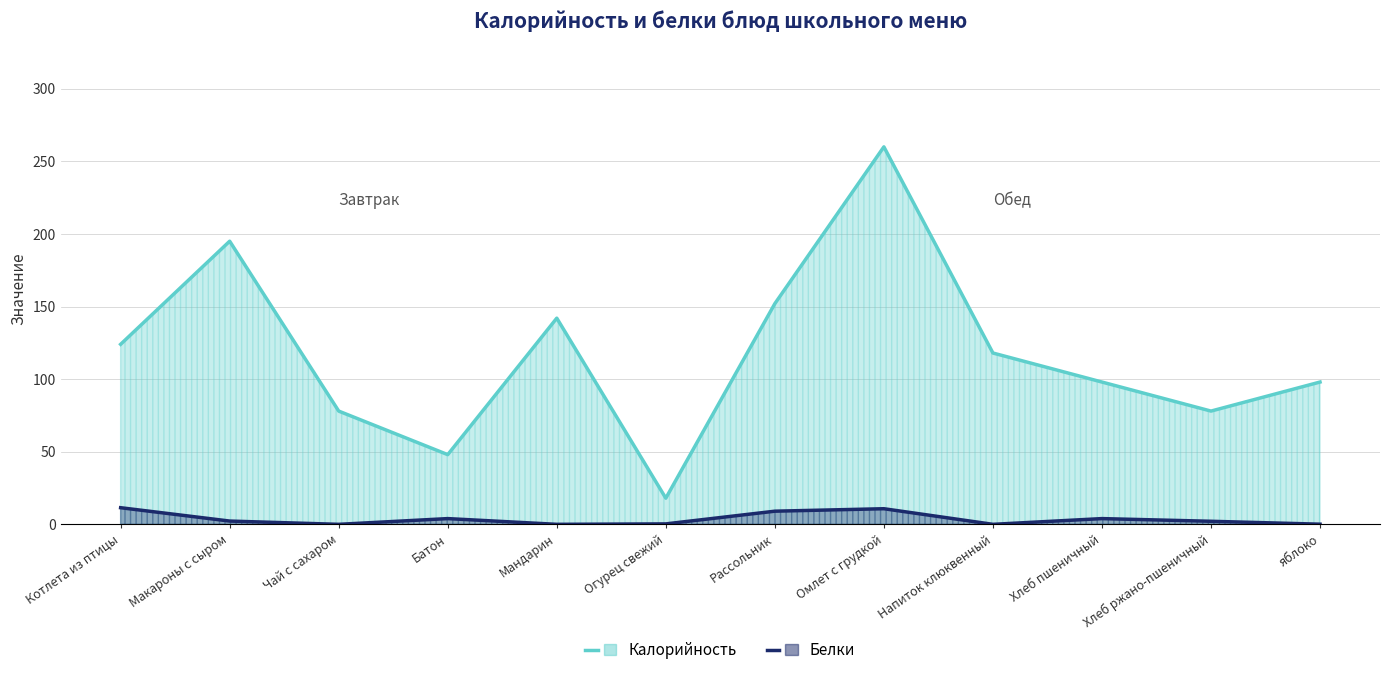

What is the spread (max minus min) of values at Огурец свежий?

17.7